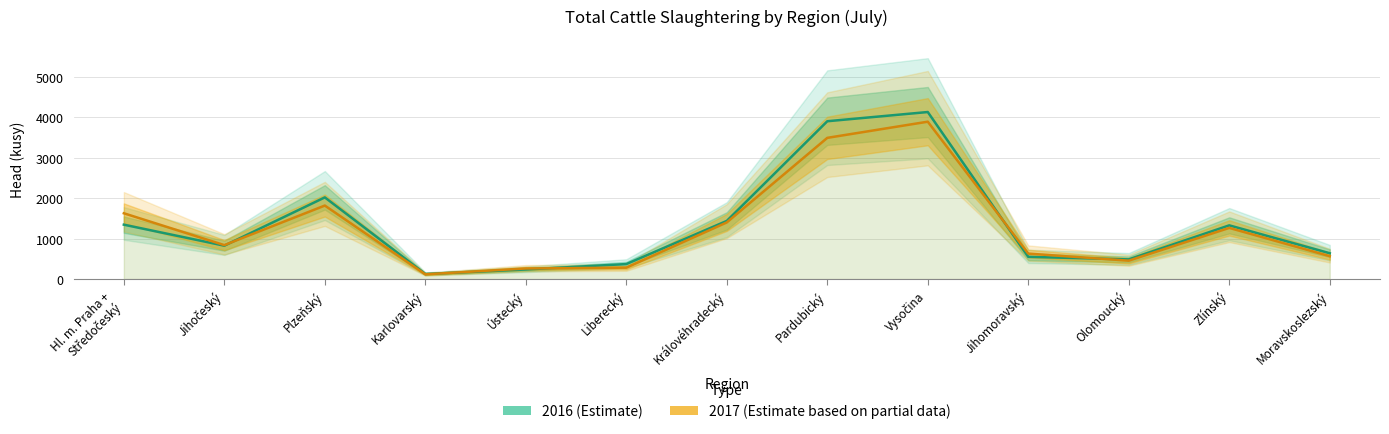

True or false: 2017 (Estimate based on partial data) has a value of 6189 at Pardubický.

False